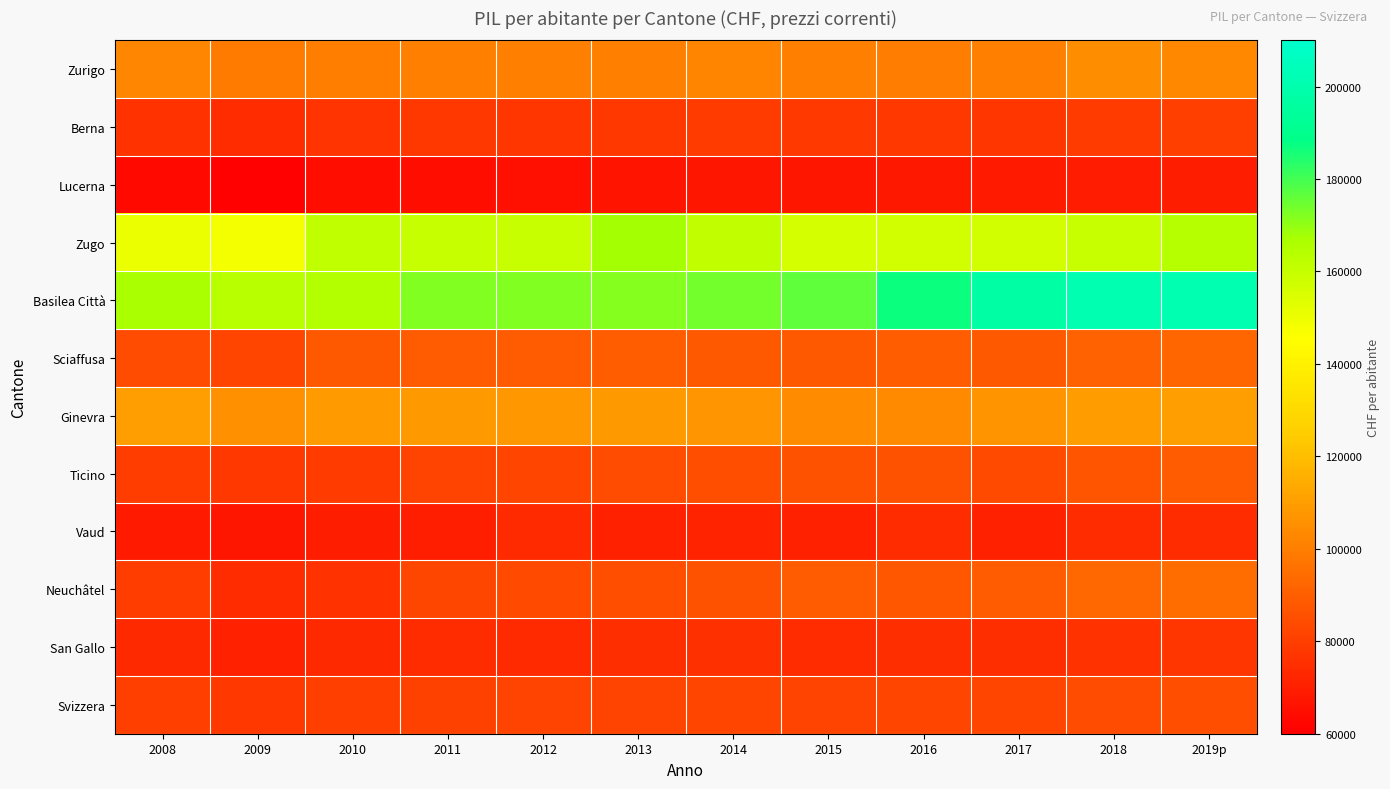

At which category is the sum across all series the highest?

2019p